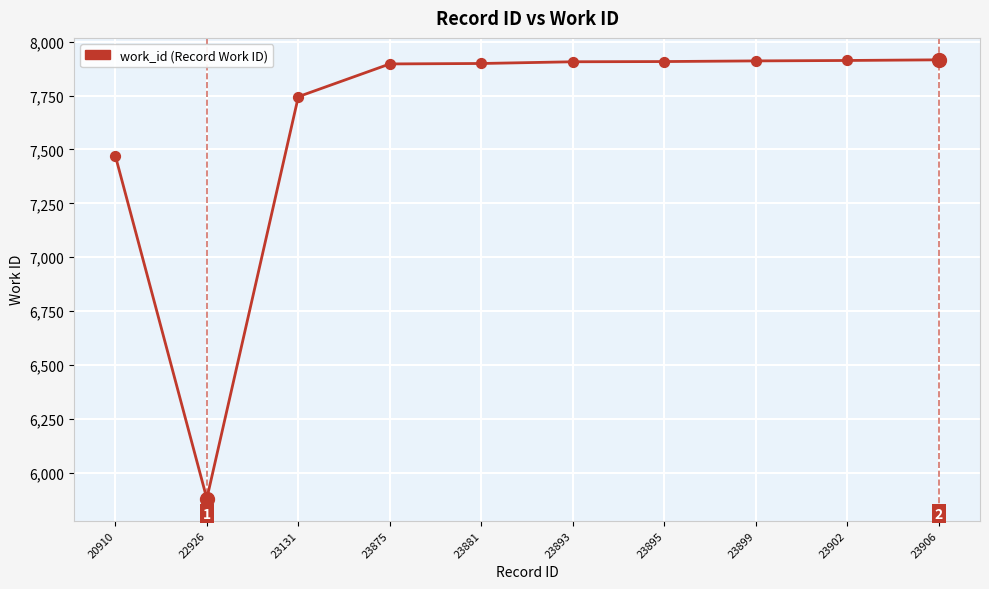

Between 20910 and 23895, which is larger?

23895